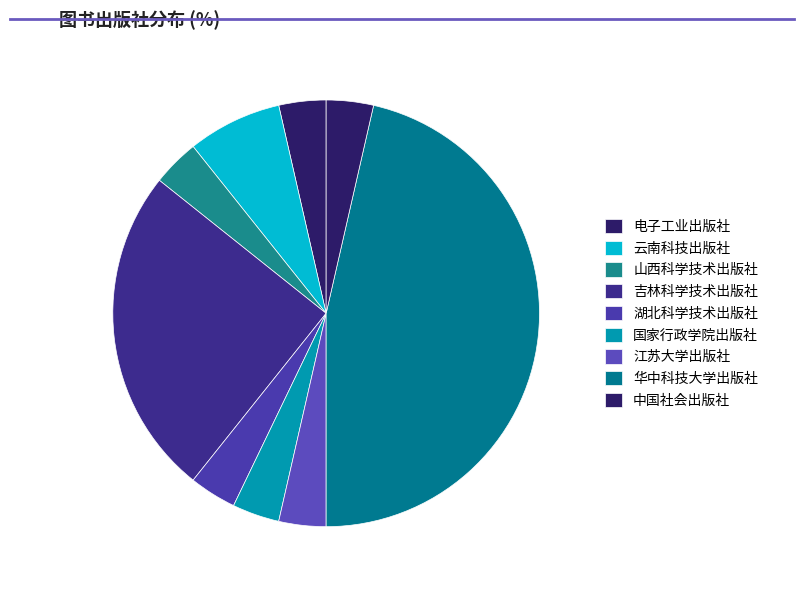

The 中国社会出版社 slice represents 16% of the pie. True or false?

False